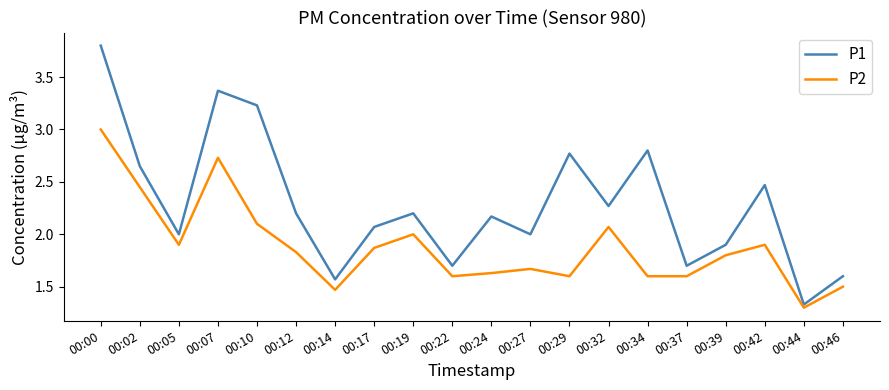

At which category is the sum across all series the highest?

00:00